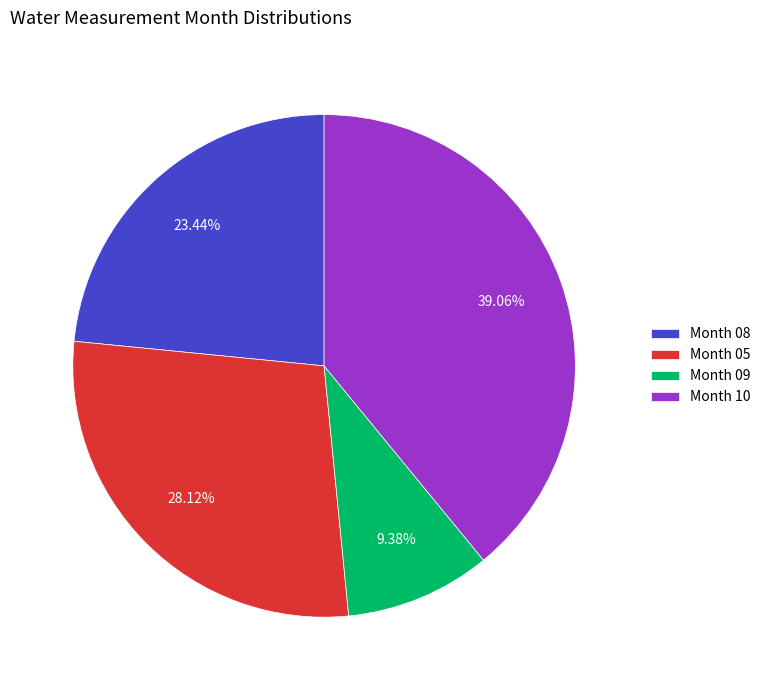

Do Month 10 and Month 05 together represent more than half of the pie?

Yes